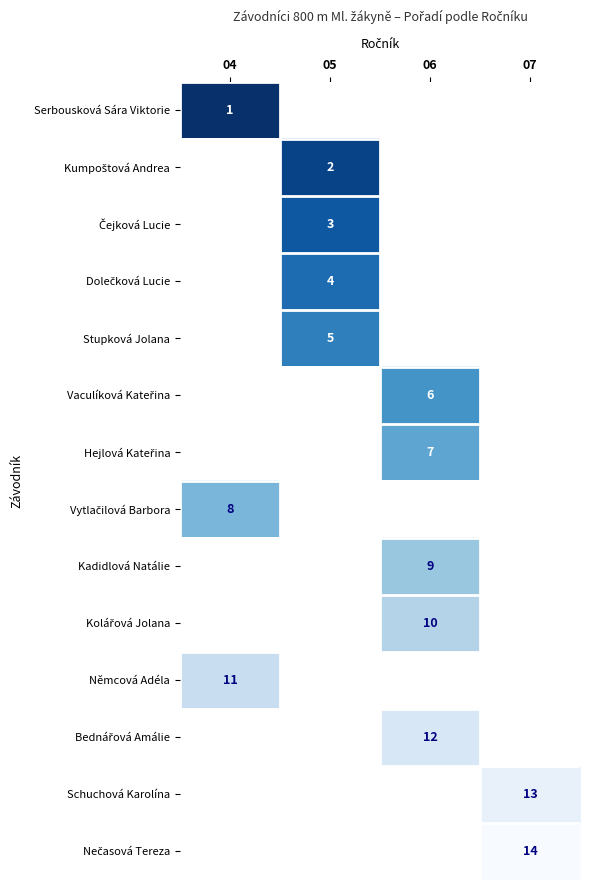

True or false: Němcová Adéla has a value of 16.9 at 04.

False